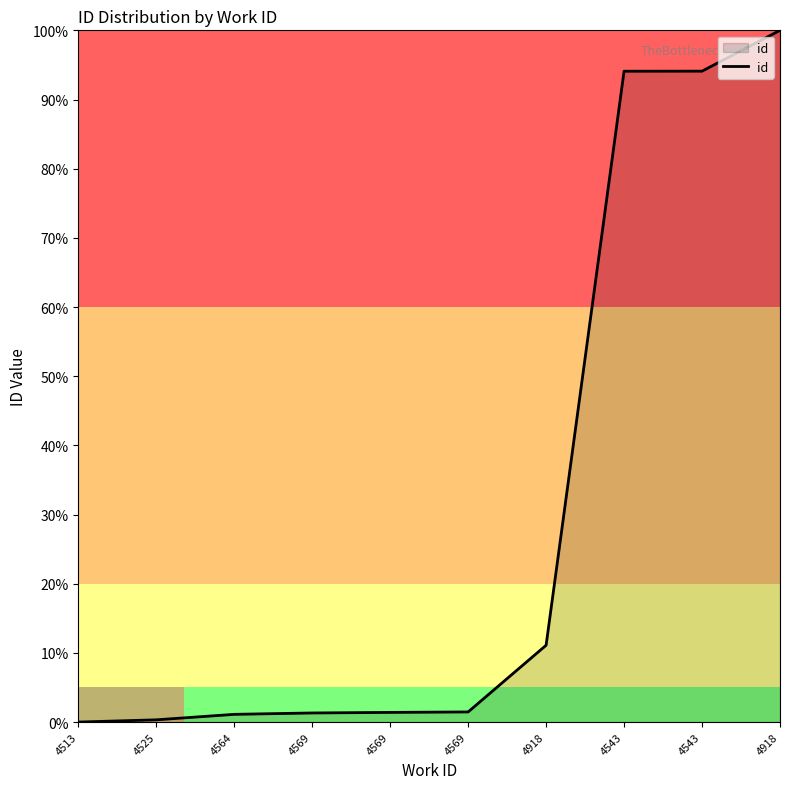

How many lines are shown in the chart?

1